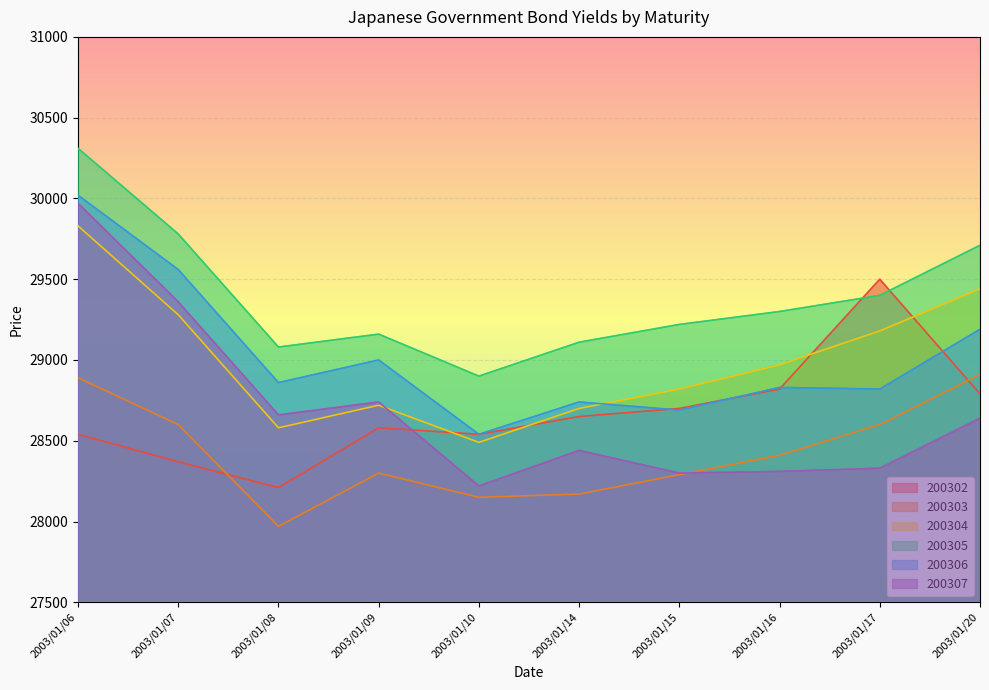

True or false: 200302 has a value of 6600 at 2003/01/10.

False